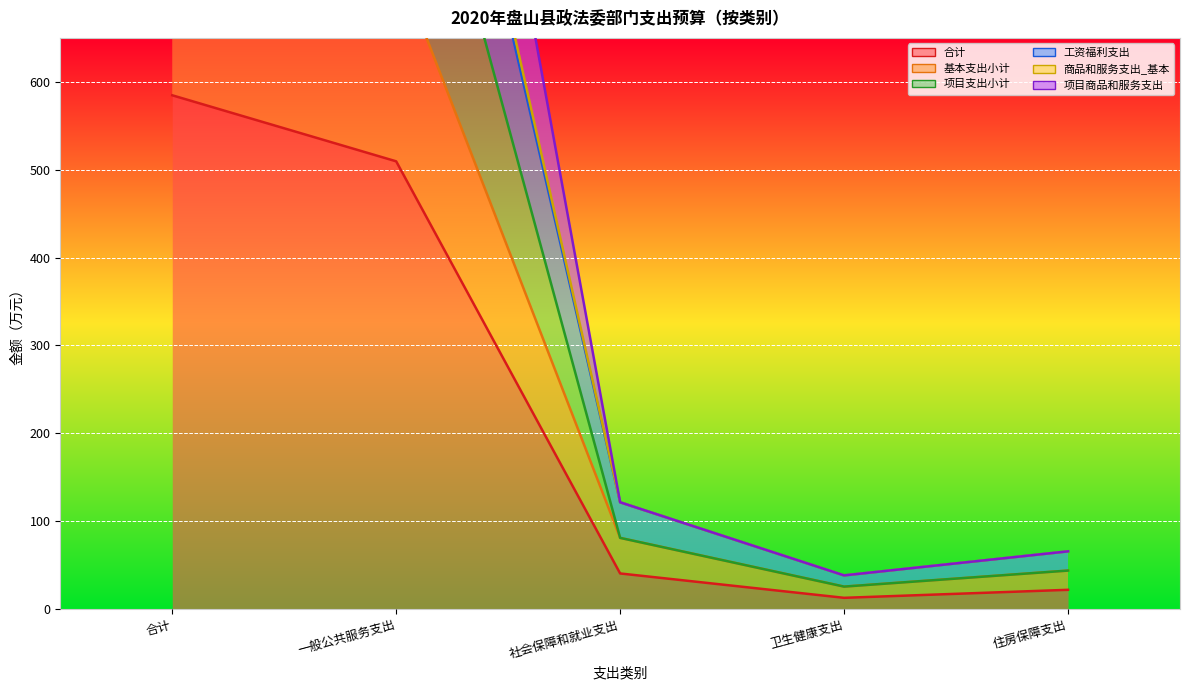

What is the label of the 5th point from the left?

住房保障支出